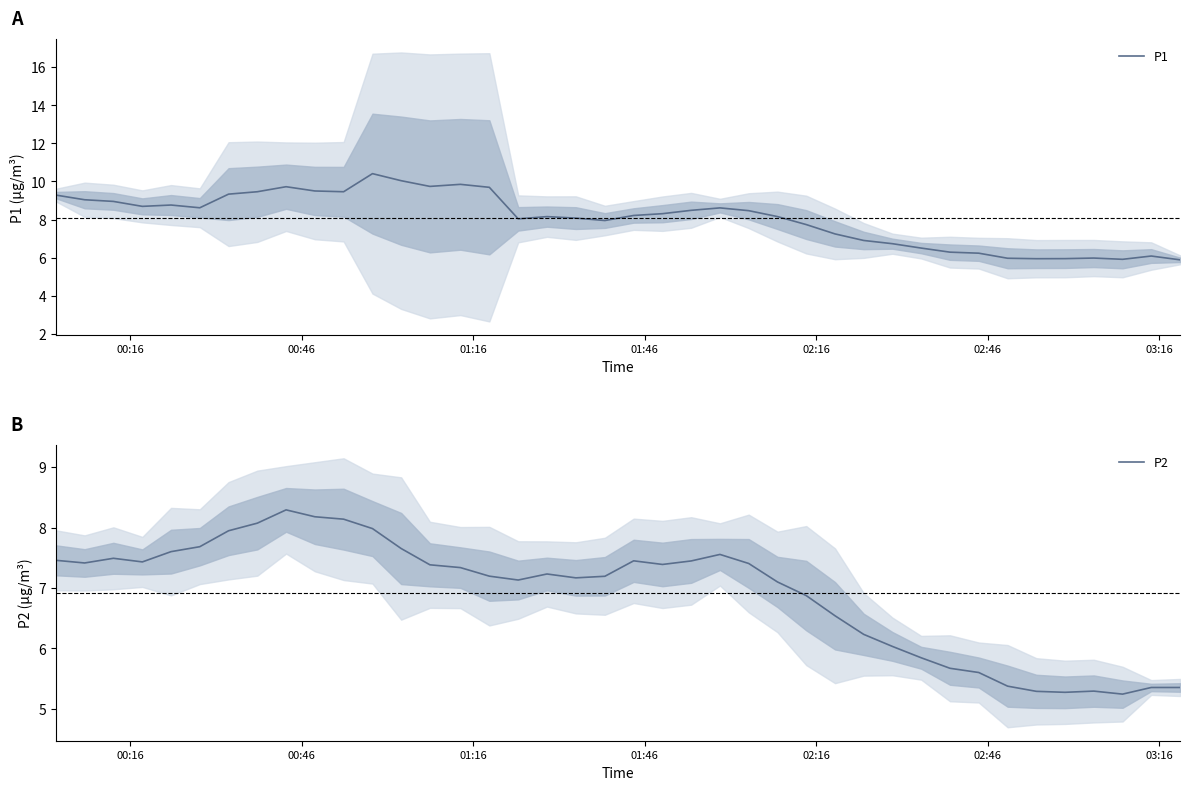

What is the difference between the second highest and second lowest values in the P1 series?

4.1